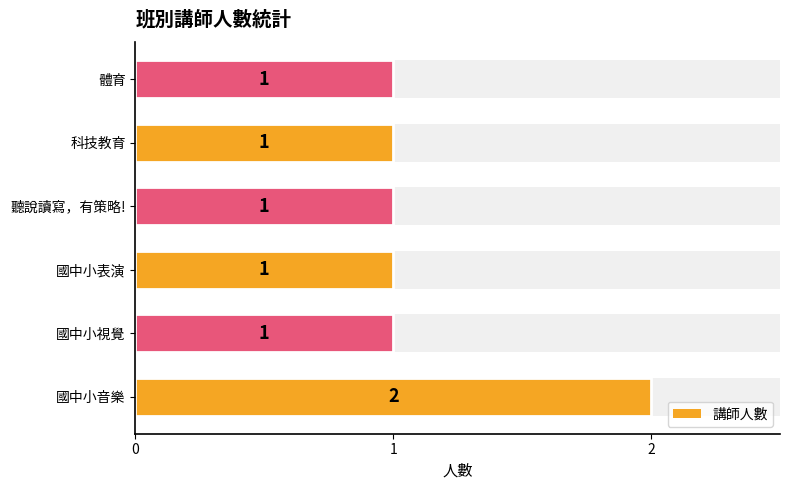

Reading left to right, transcribe all the data shown in this chart.

2	1	1	1	1	1